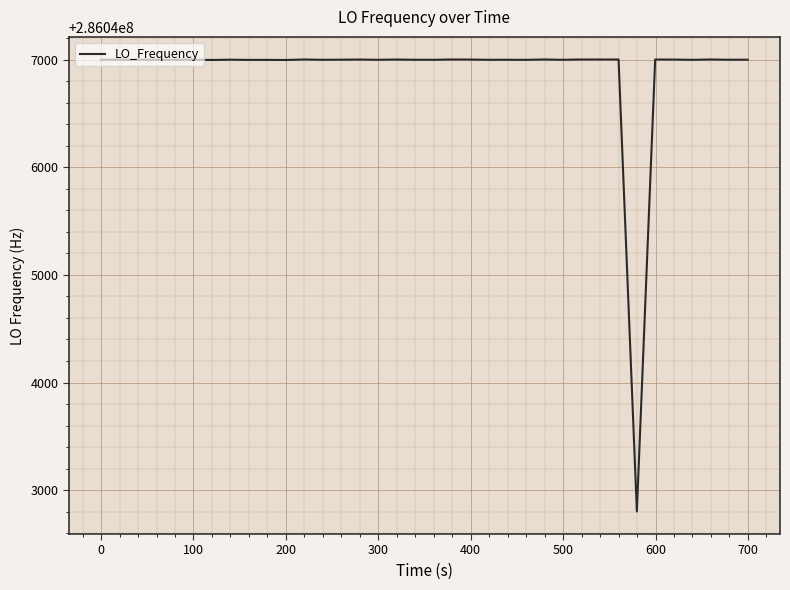

What is the minimum value shown in the chart?

286042802.3